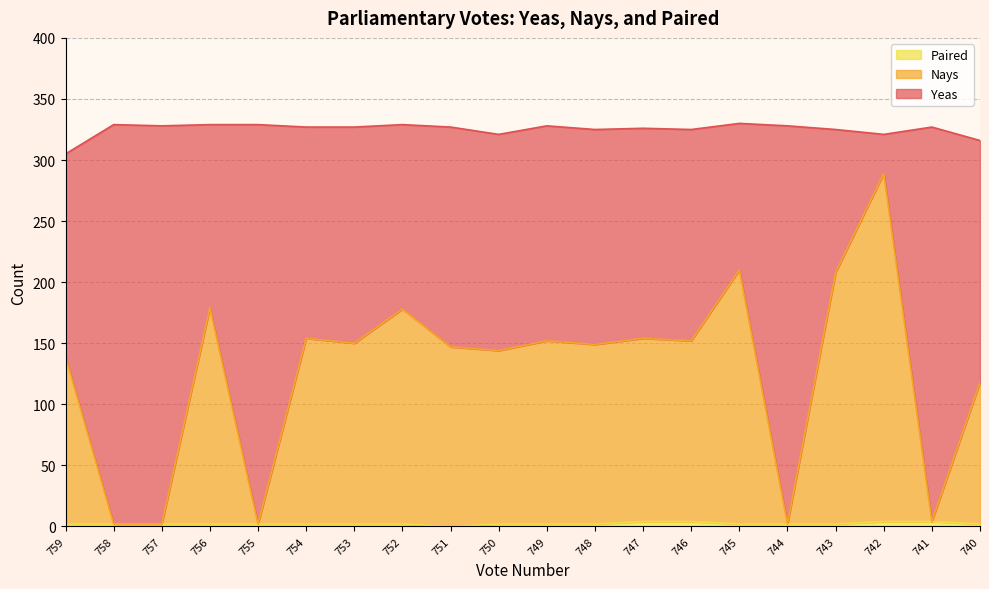

The value of Paired at 754 is 2. True or false?

True